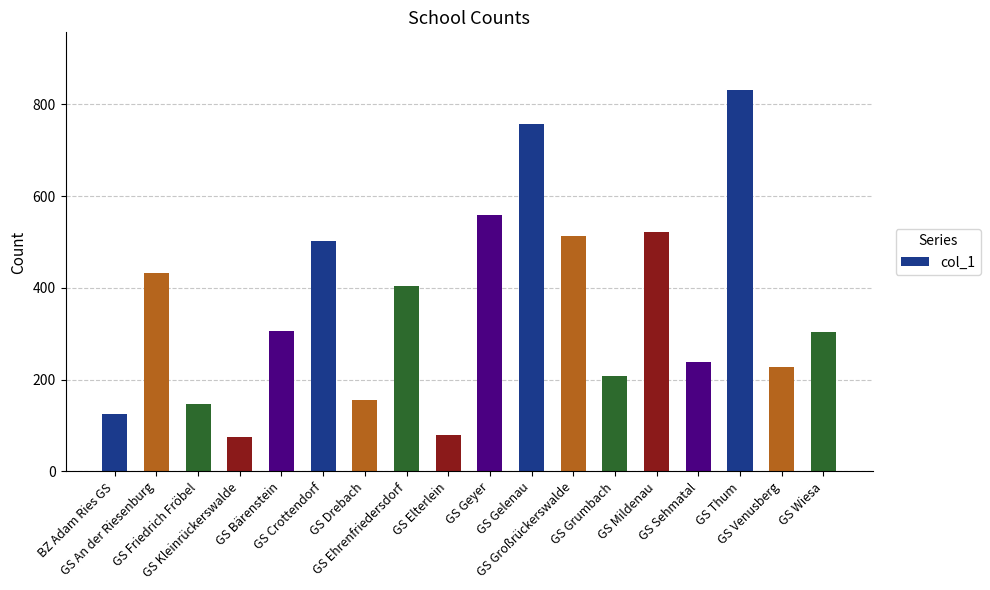

What is the label of the 17th bar from the right?

GS An der Riesenburg